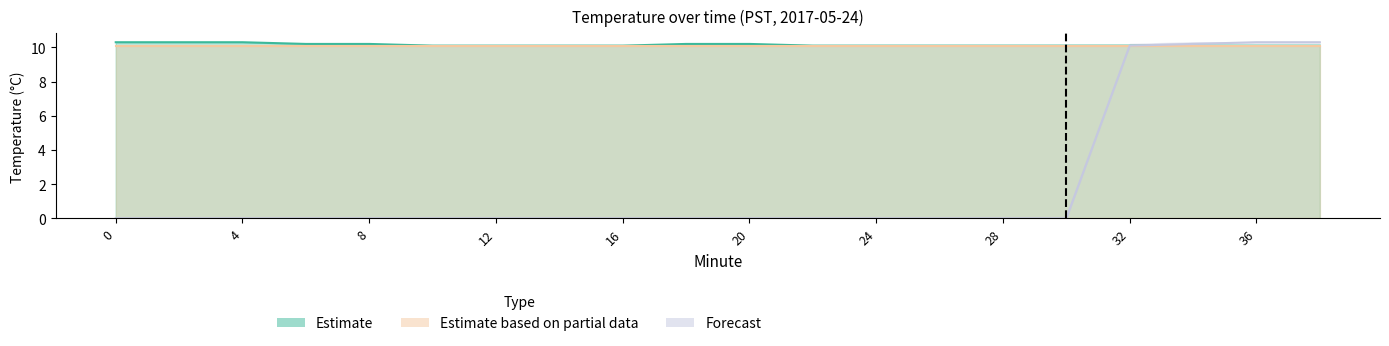

The Forecast series shows 0.0 at 10. True or false?

True